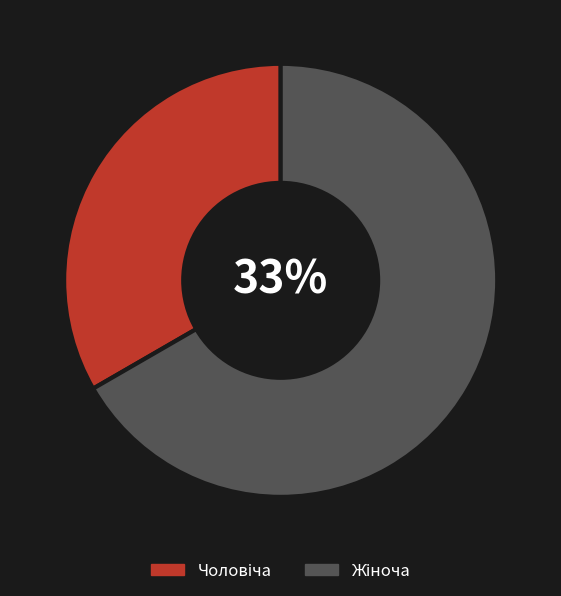

What is the smallest slice in the pie chart?

Чоловіча